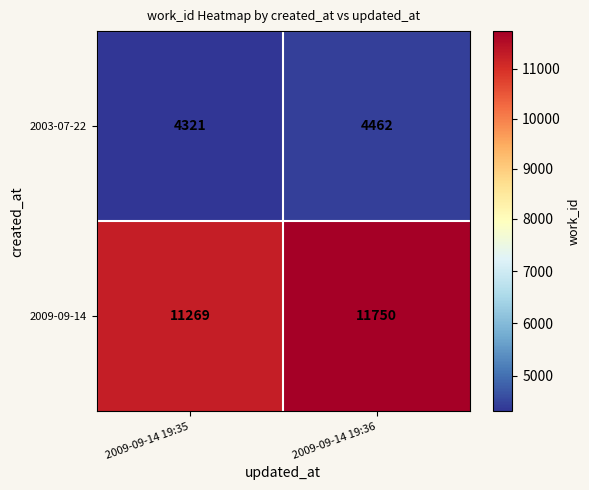

List the series in order of their overall mean, lowest first.

2003-07-22, 2009-09-14